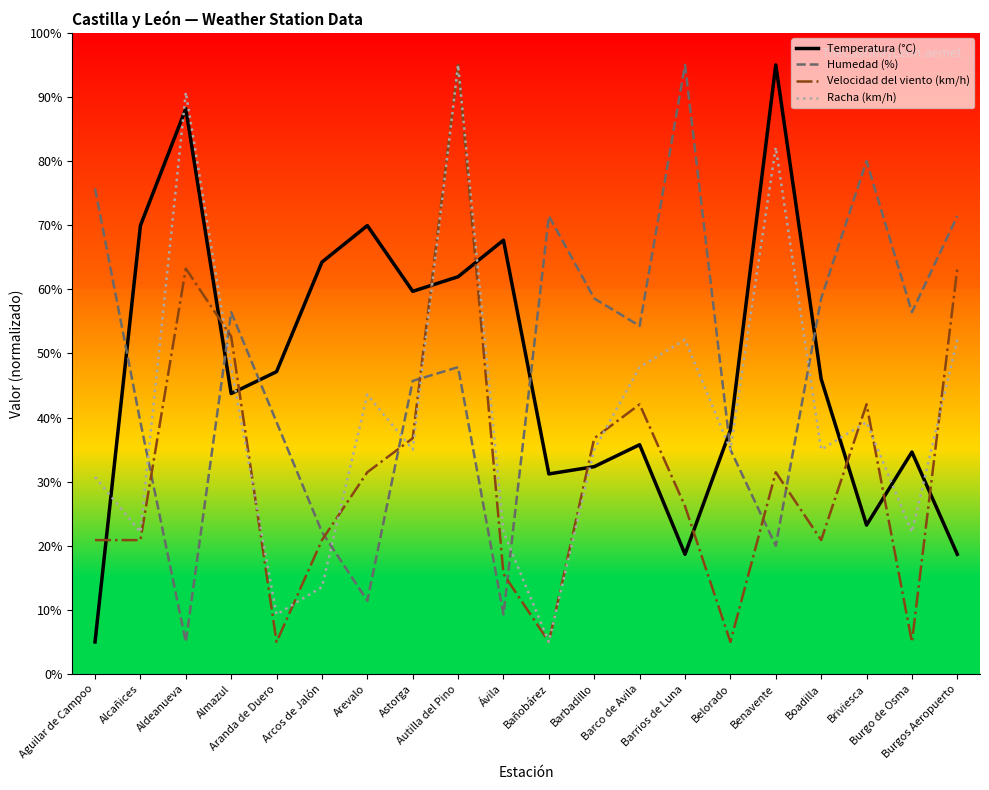

What is the greatest value displayed?

95.0